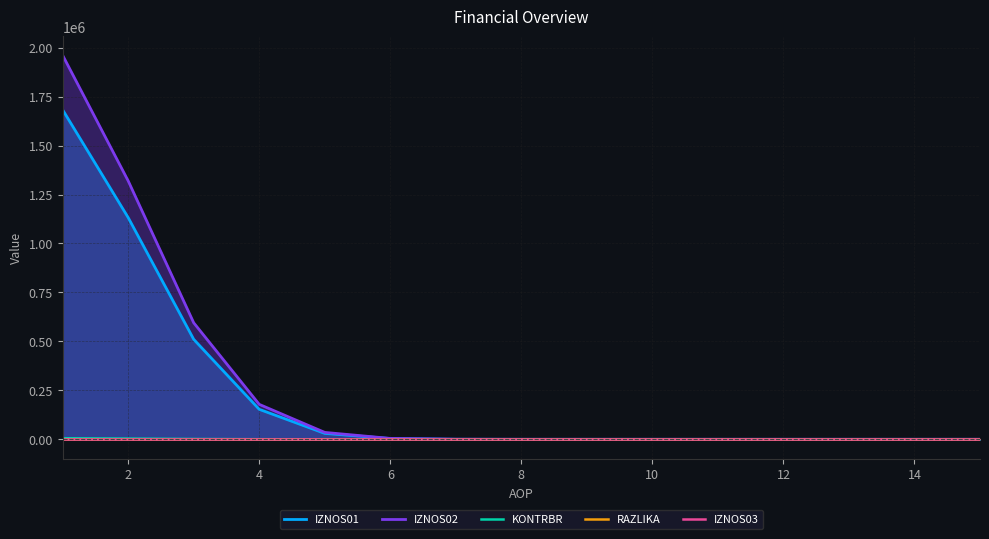

How many lines are shown in the chart?

5